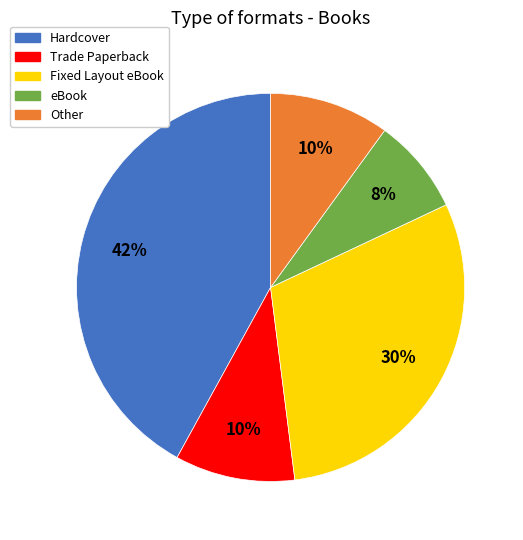

How many segments does this pie chart have?

5